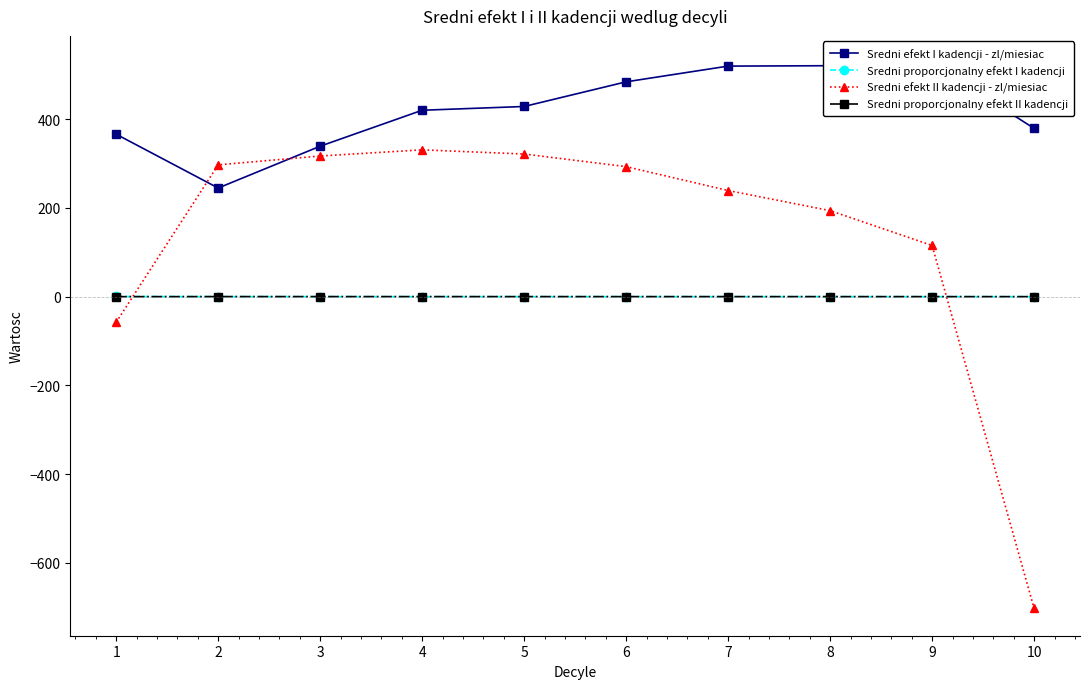

Rank the categories by Sredni efekt I kadencji - zl/miesiac value from highest to lowest.

9, 8, 7, 6, 5, 4, 10, 1, 3, 2